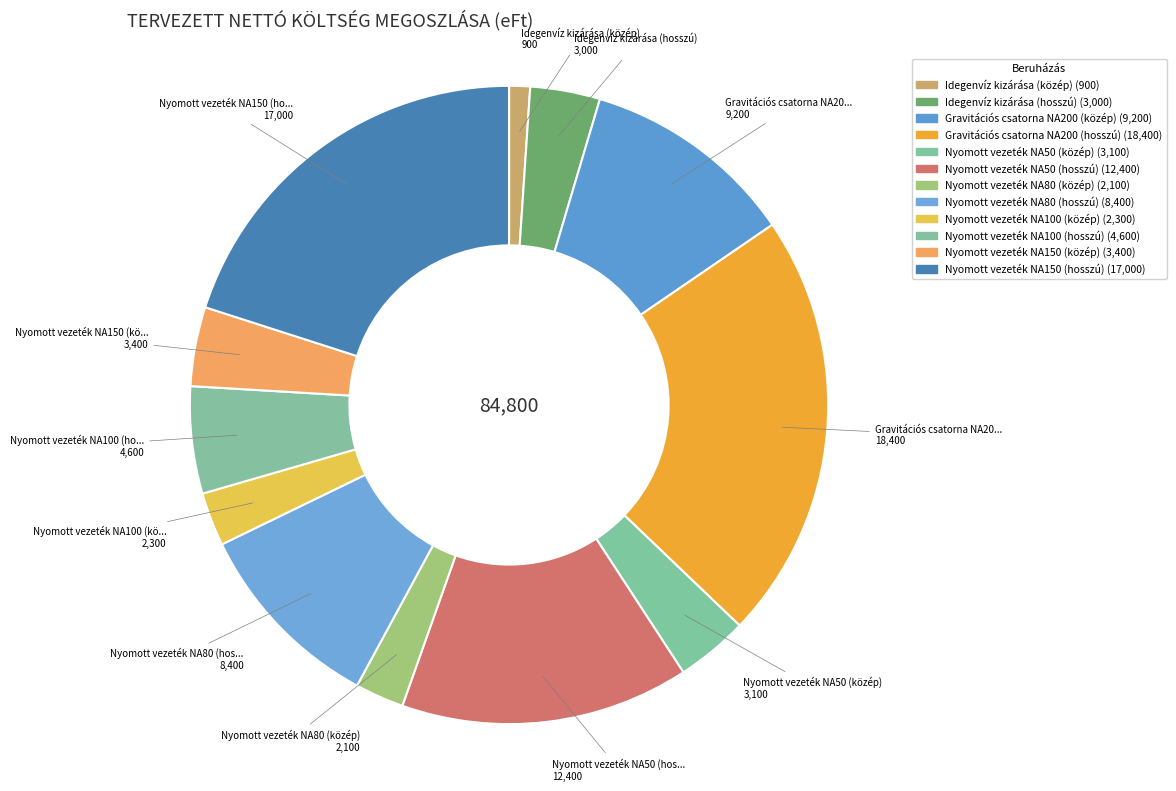

Count the number of slices in the pie.

12